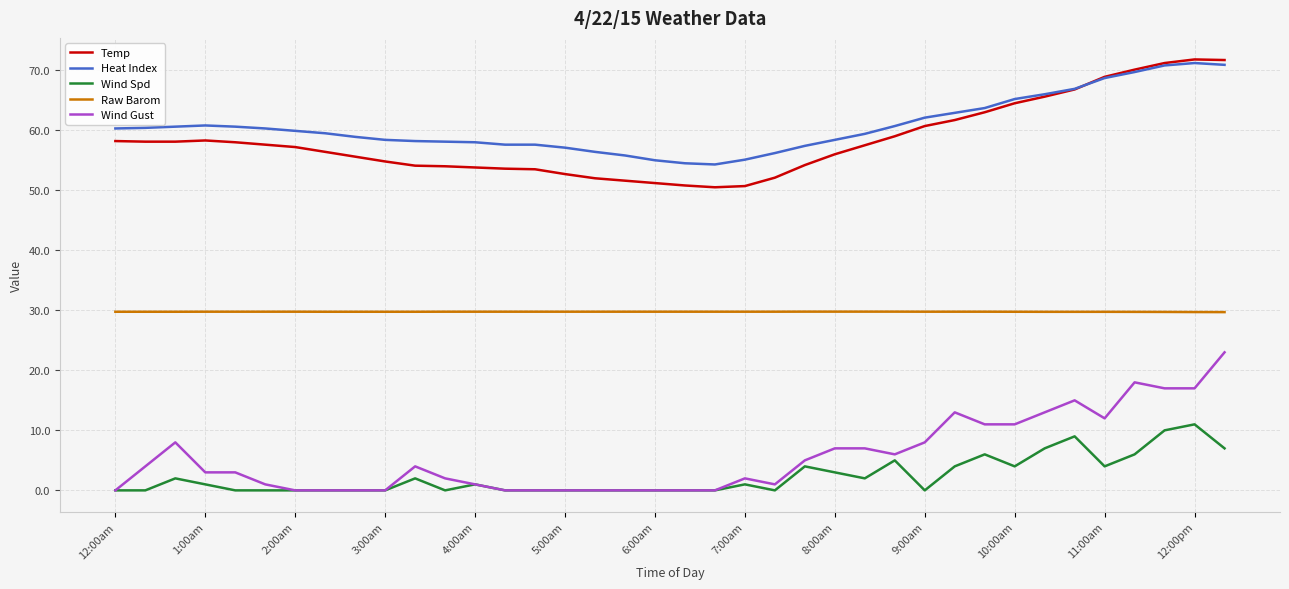

Does the chart display data point markers on the line(s)?

No